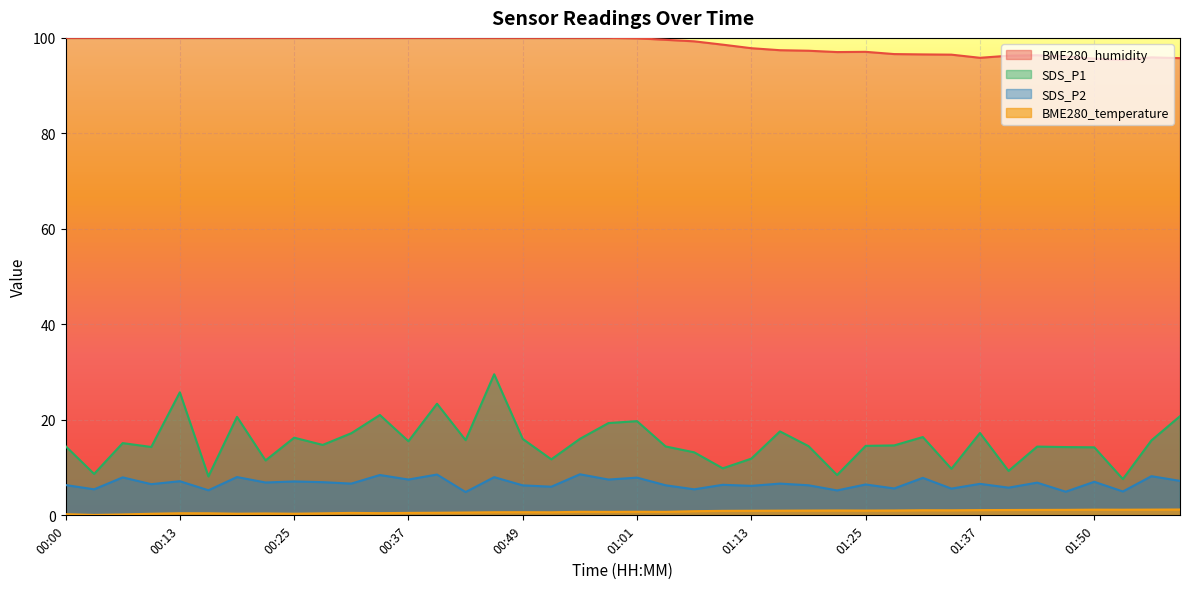

What is the total value across all series at 00:19?

129.0